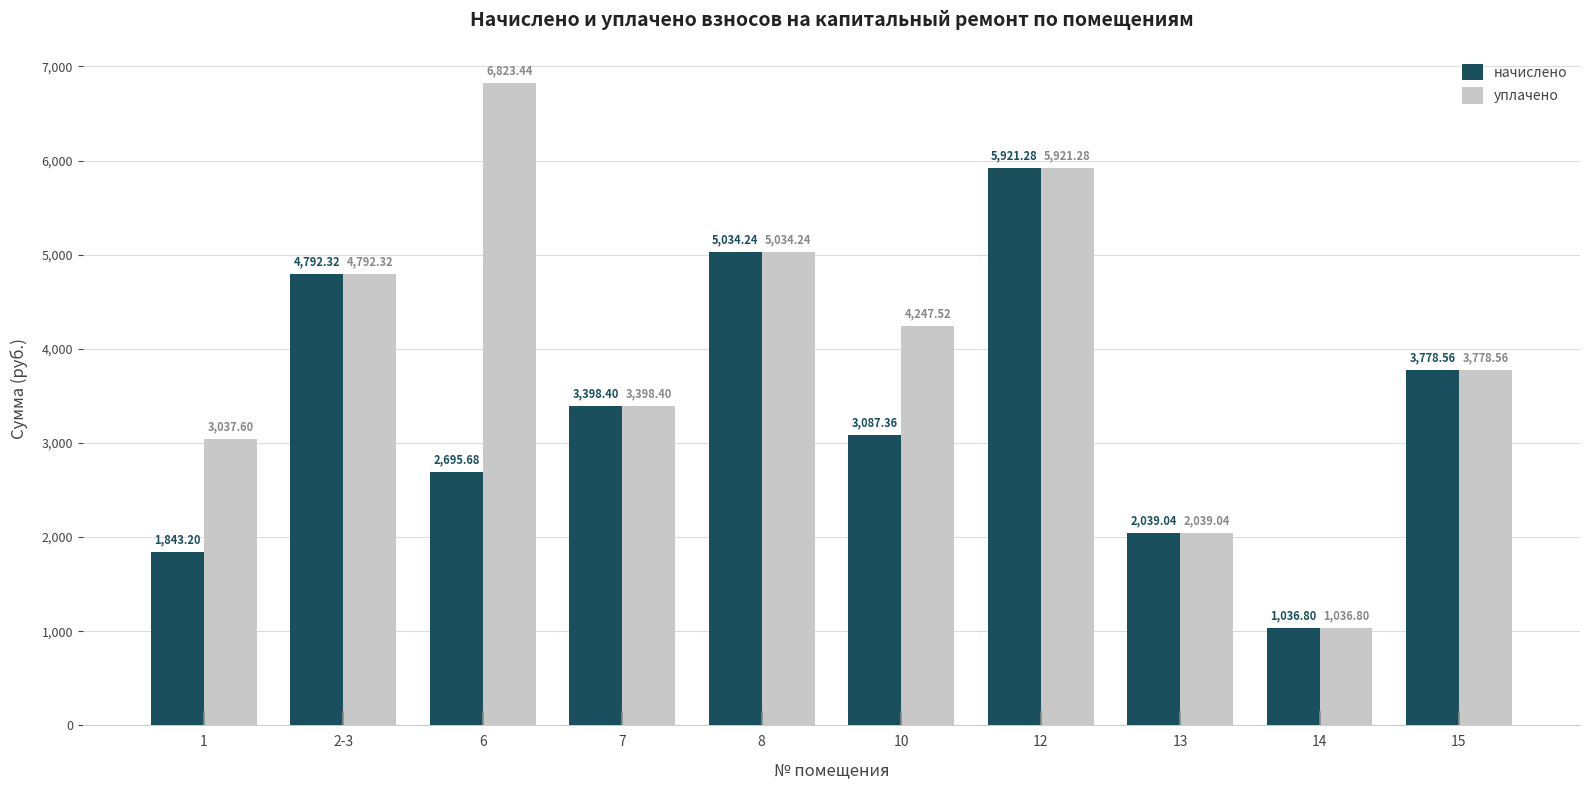

How many bars are there in total?

20